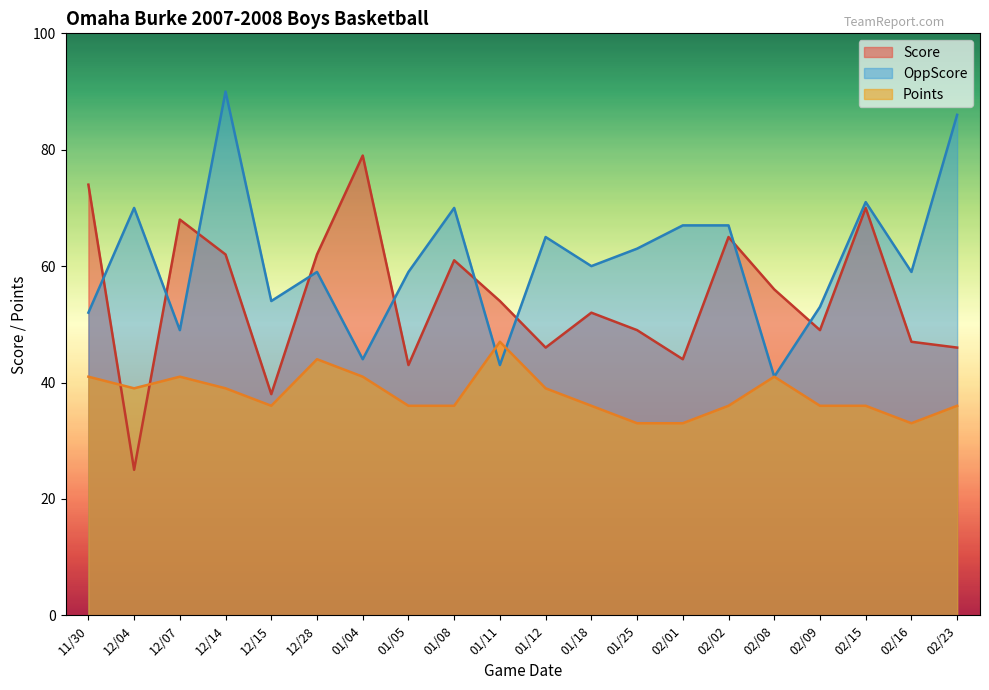

What is the label of the 1st point from the left?

11/30